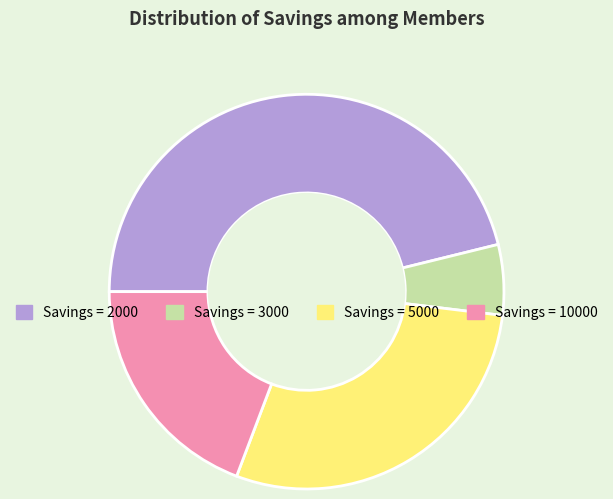

Is there a majority slice in this chart?

No